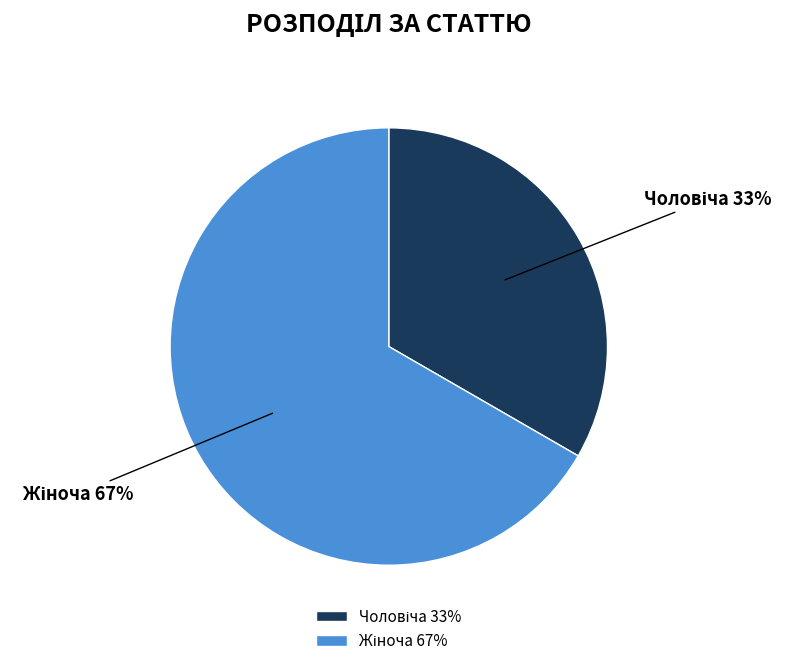

To the nearest percent, what is the average slice percentage?

50%